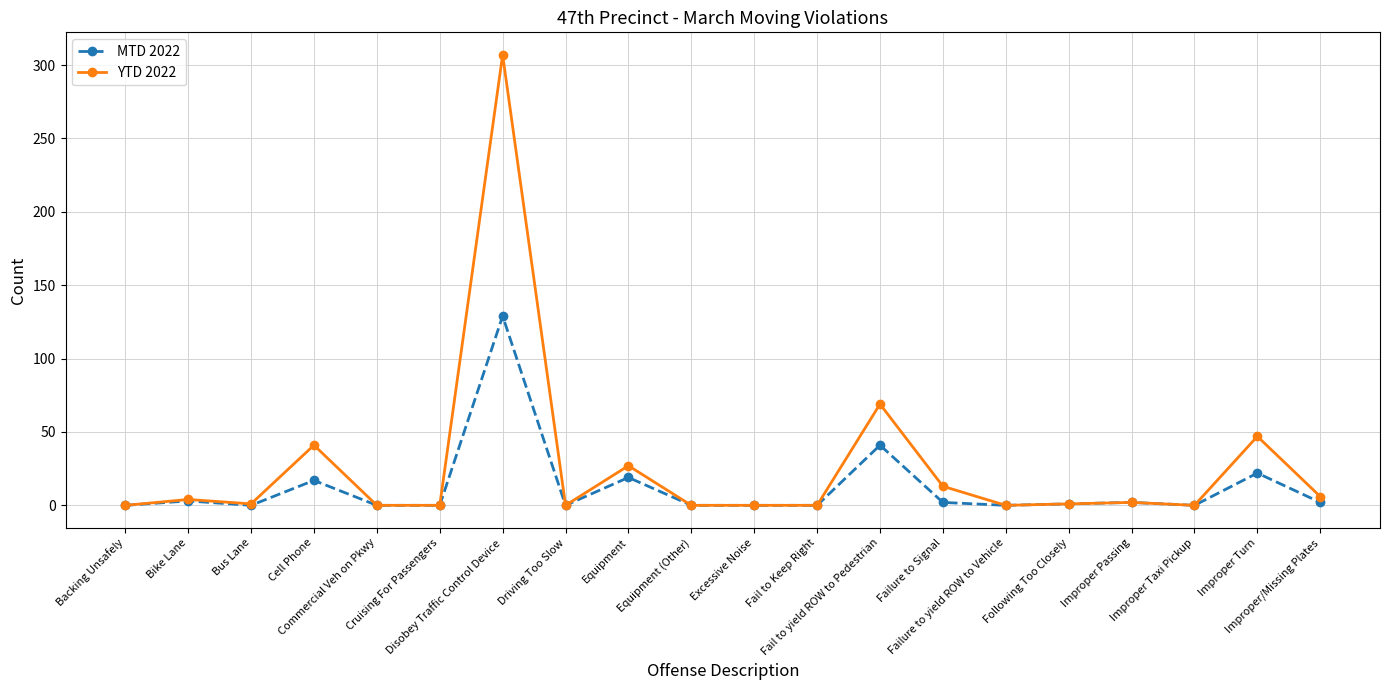

Between Bike Lane and Failure to Signal, which series saw the biggest shift?

YTD 2022